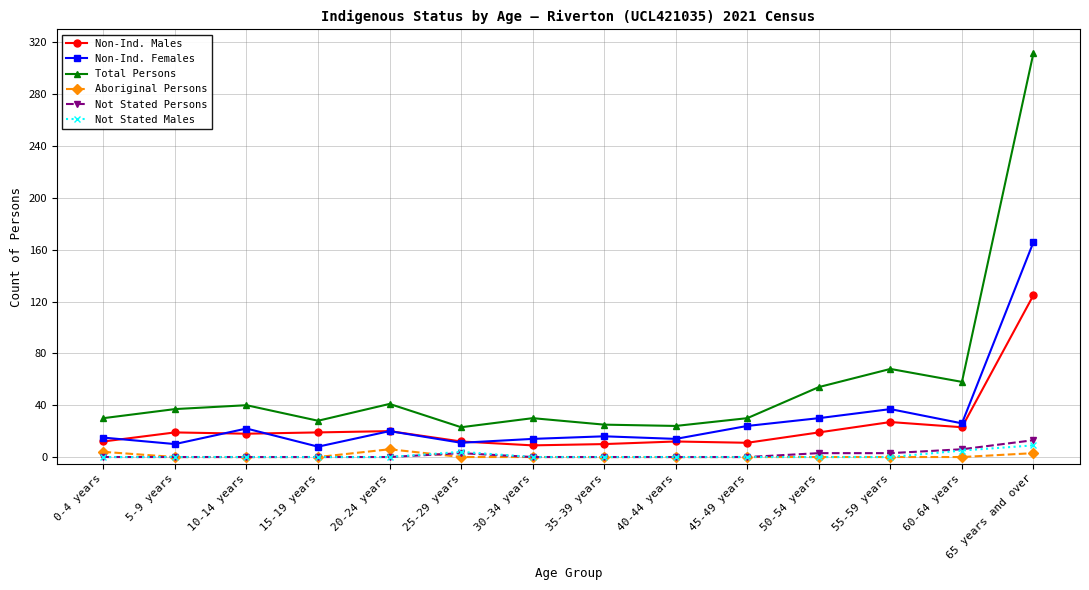

Which series has the largest range (max minus min)?

Total Persons